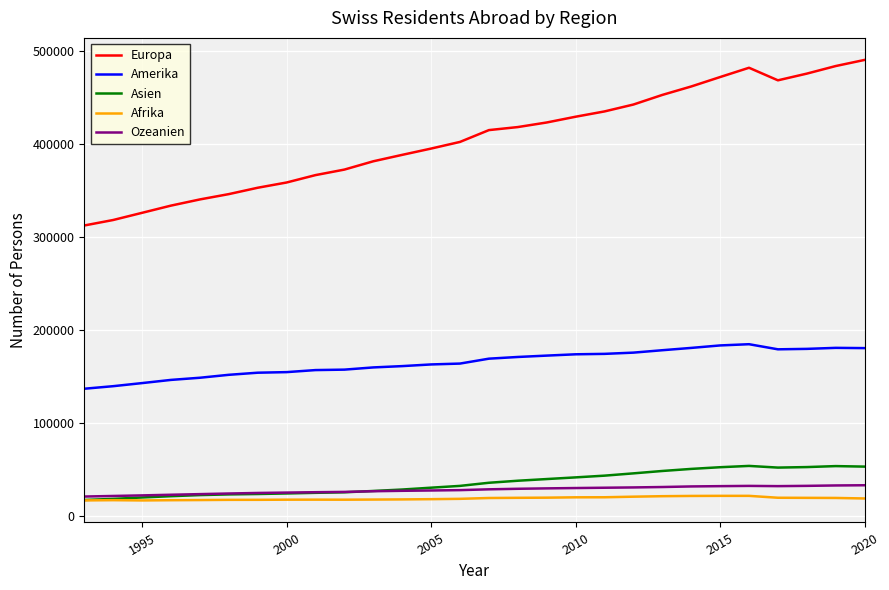

Which series has the largest range (max minus min)?

Europa